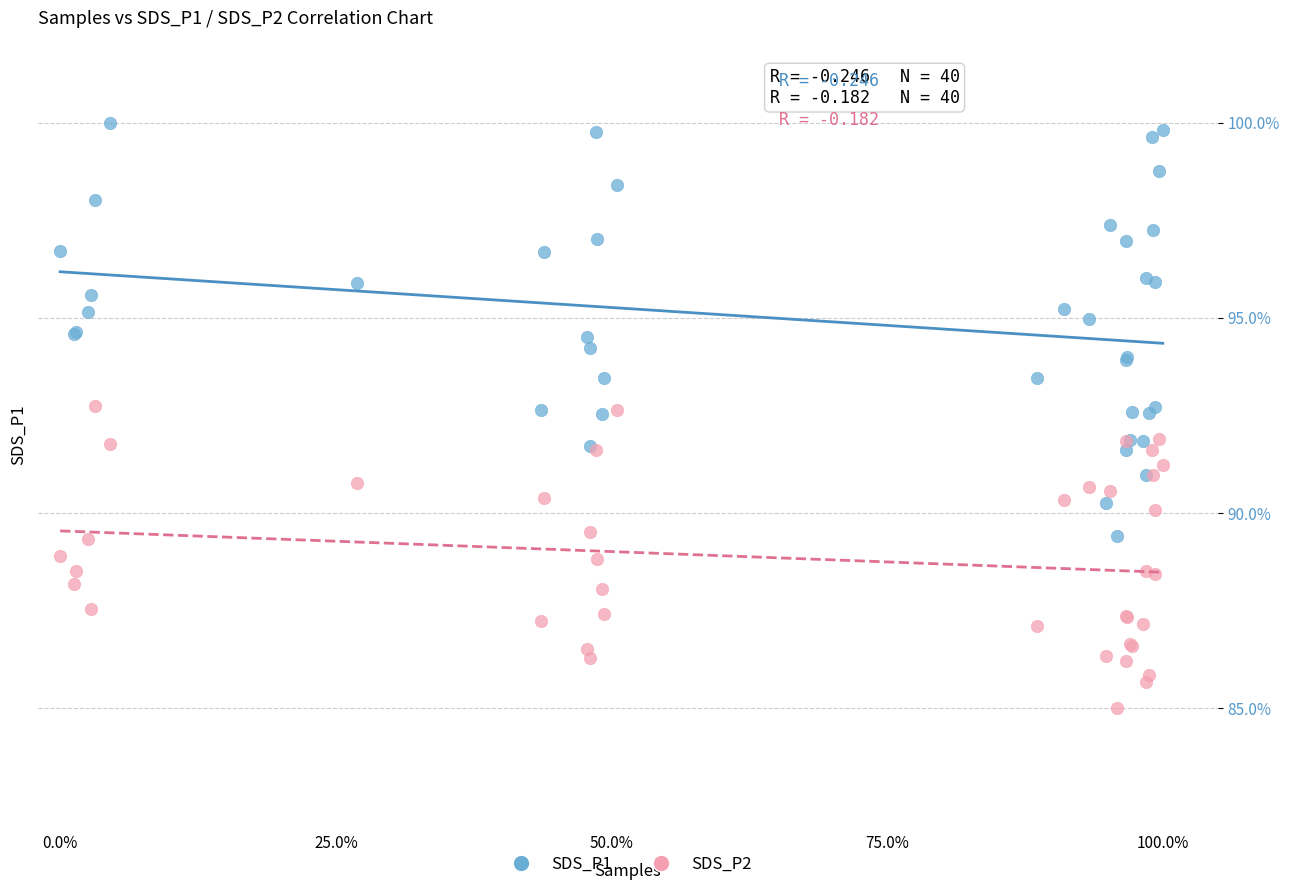

What are all the series names shown in the legend?

SDS_P1, SDS_P2